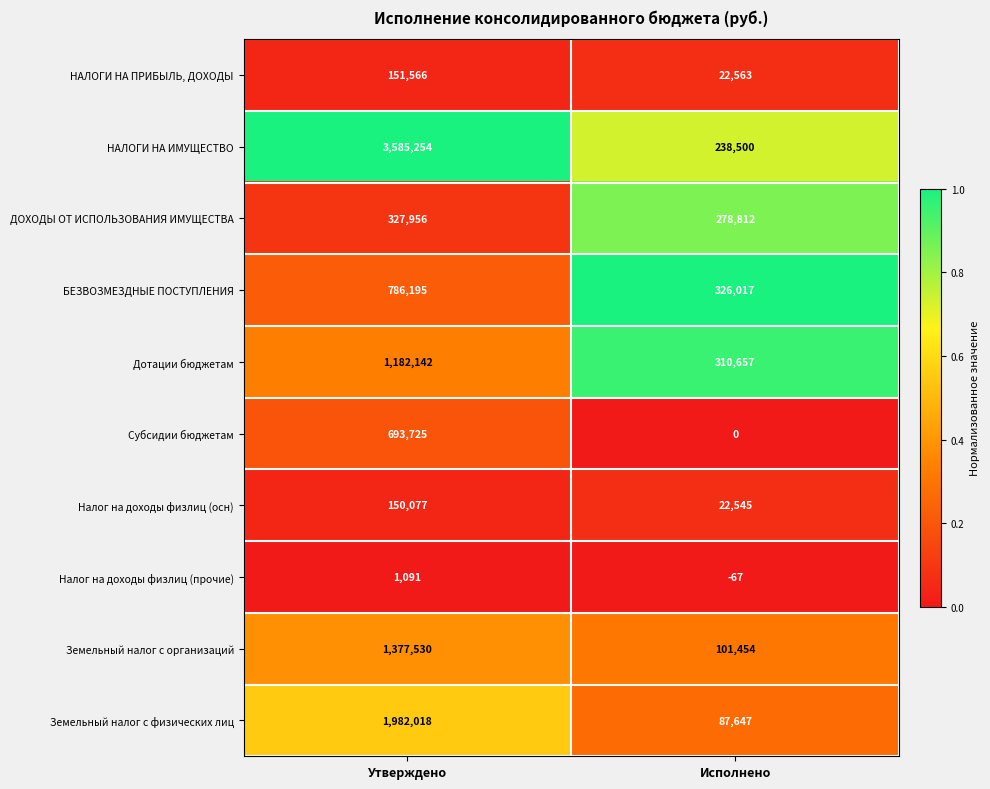

True or false: Земельный налог с физических лиц has a value of 965428 at Утверждено.

False